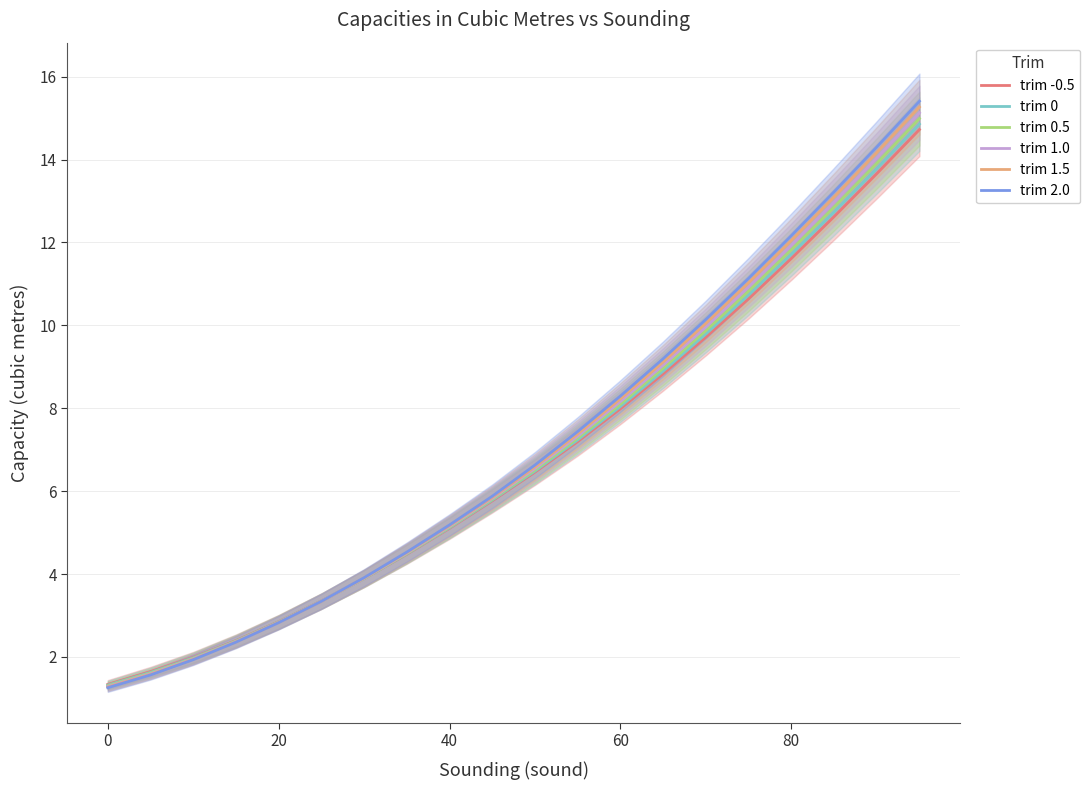

What is the lowest value of the trim 0 series?

1.3